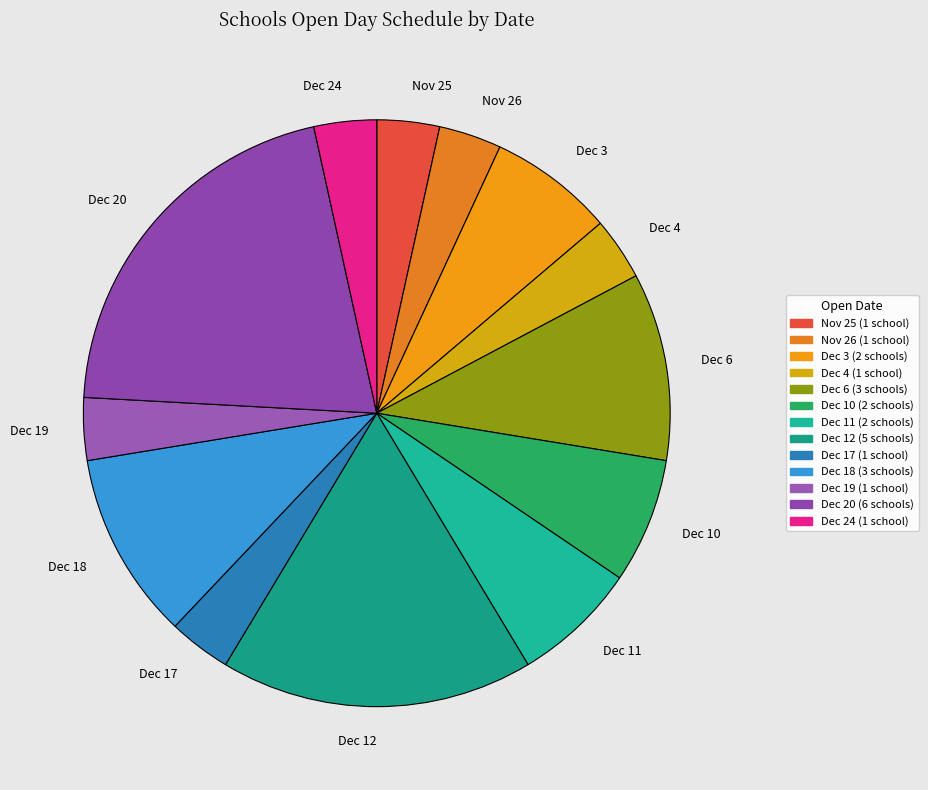

Approximately how many times larger is the value at Dec 20 compared to Dec 17?

6.0